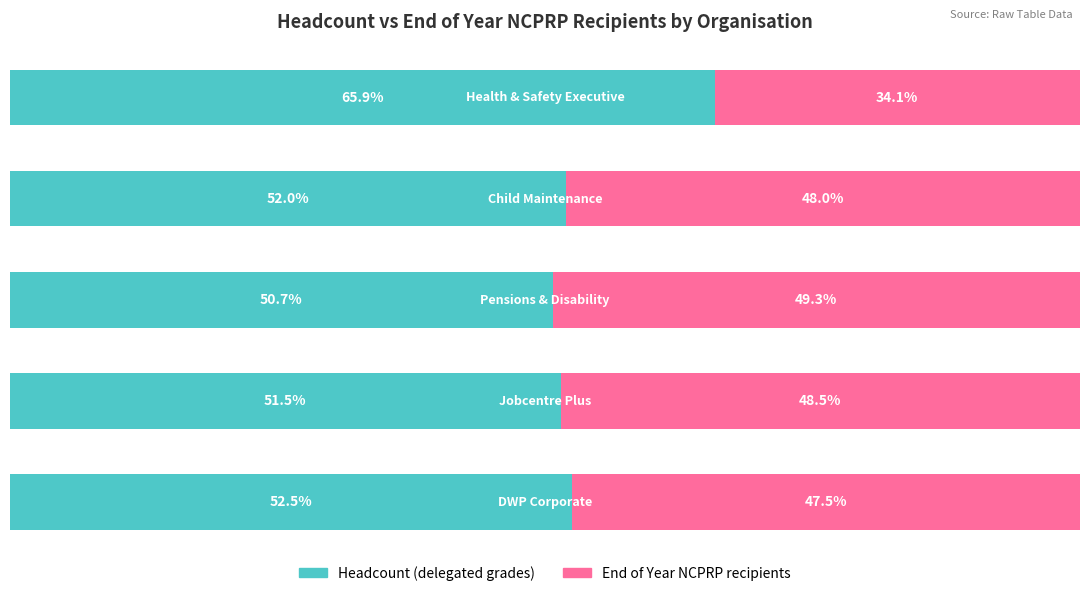

What are all the series names shown in the legend?

Headcount (delegated grades), End of Year NCPRP recipients